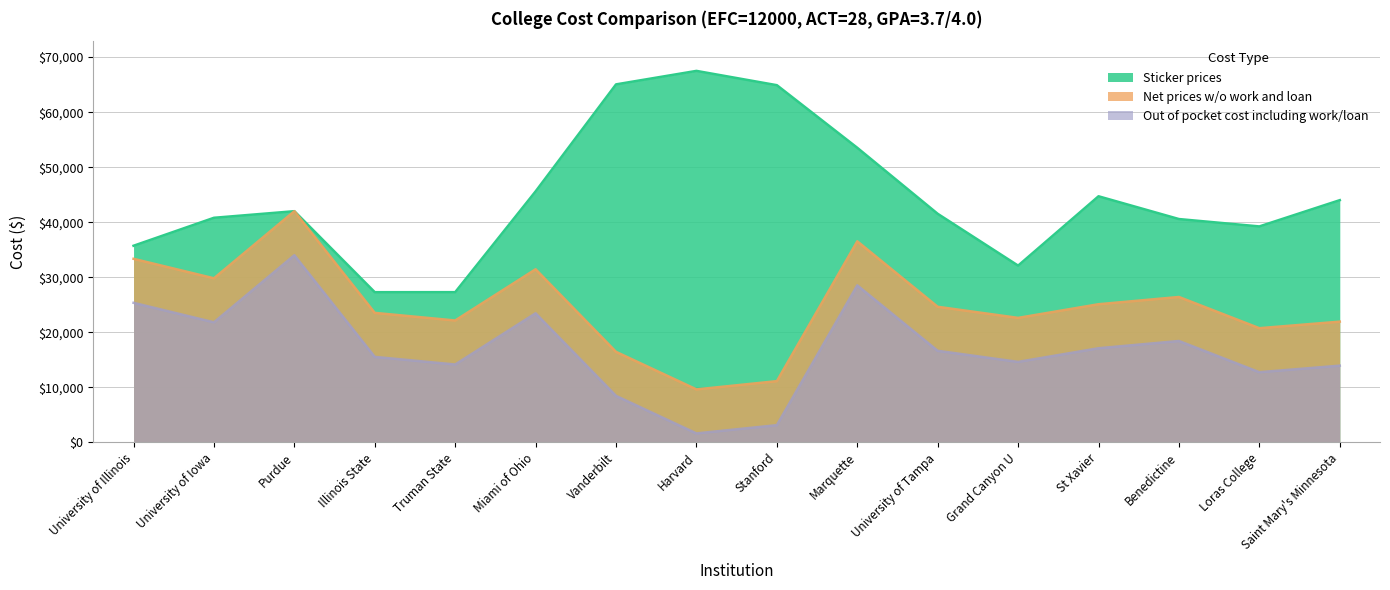

Is the value of Out of pocket cost including work/loan at Truman State greater than the value of Sticker prices at Harvard?

No